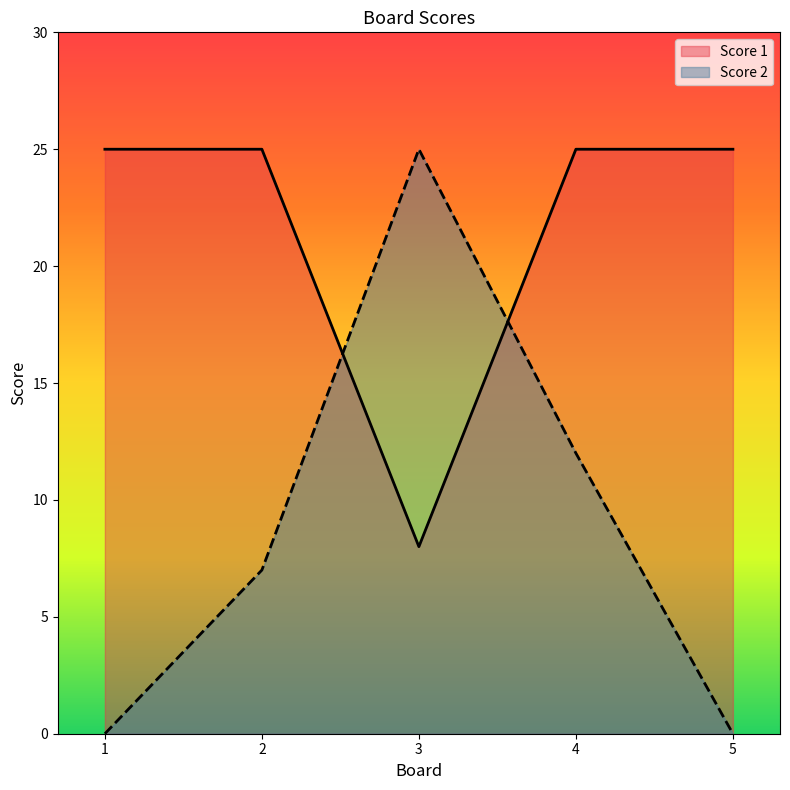

Which series has the largest total across all categories?

Score 1